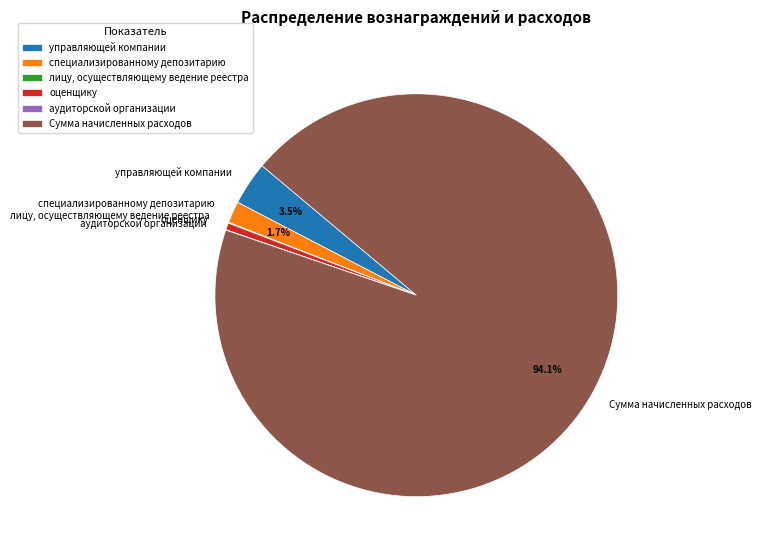

To the nearest percent, what portion does оценщику represent?

1%